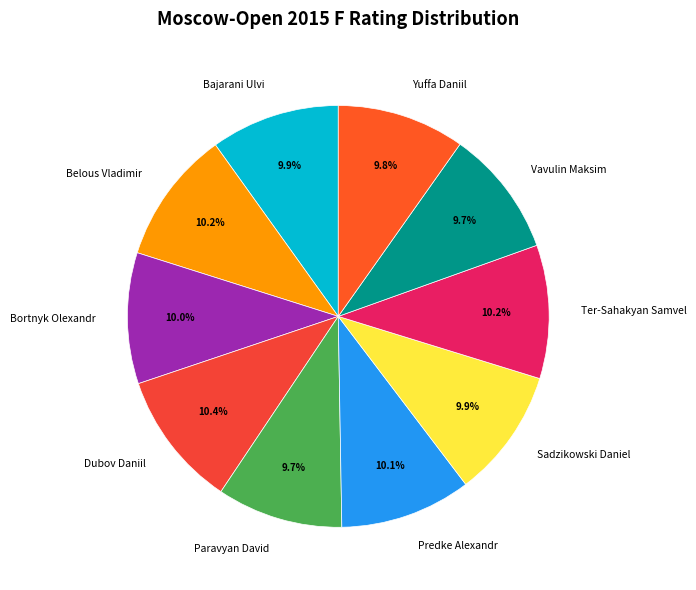

Approximately how many times larger is the value at Bajarani Ulvi compared to Vavulin Maksim?

1.0